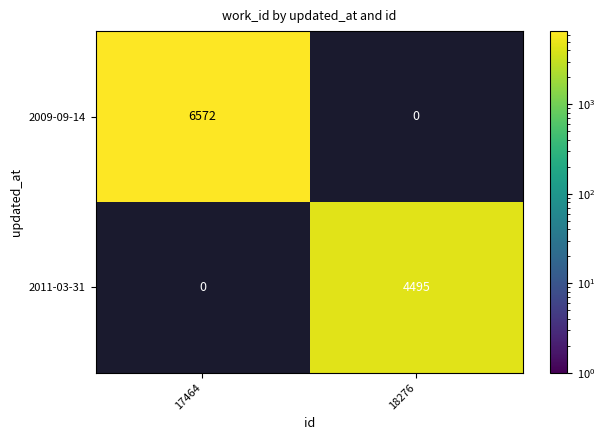

At which category does the chart reach its minimum across all series?

18276